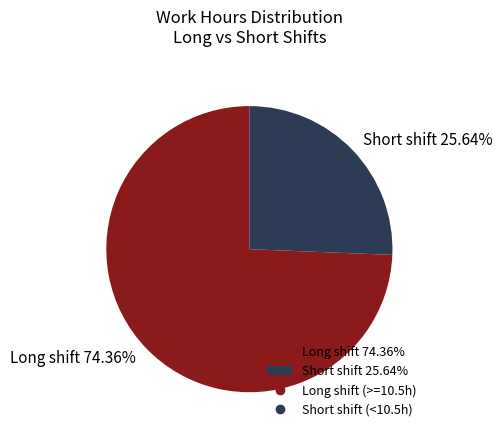

Combined, do Long shift 74.36% and Short shift 25.64% account for over 50%?

Yes